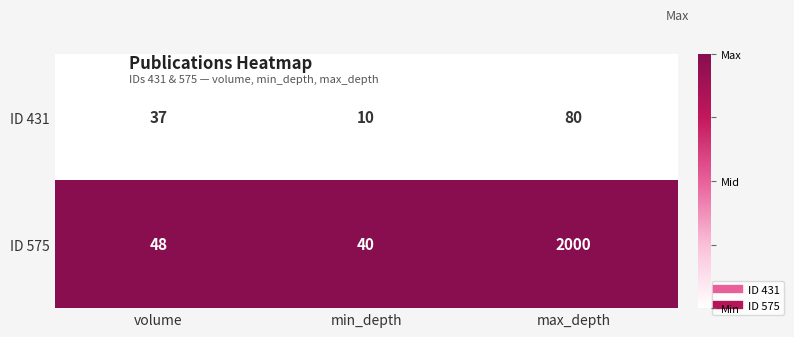

Which series has the largest total across all categories?

ID 575